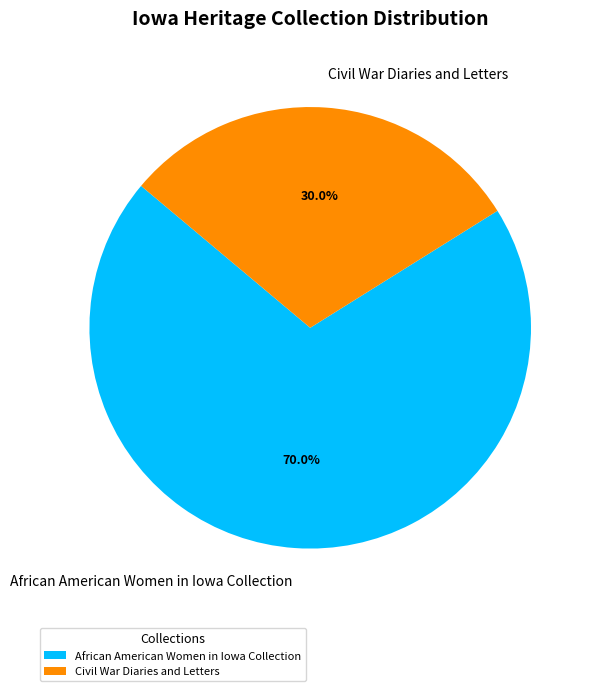

What is the largest slice in the pie chart?

African American Women in Iowa Collection